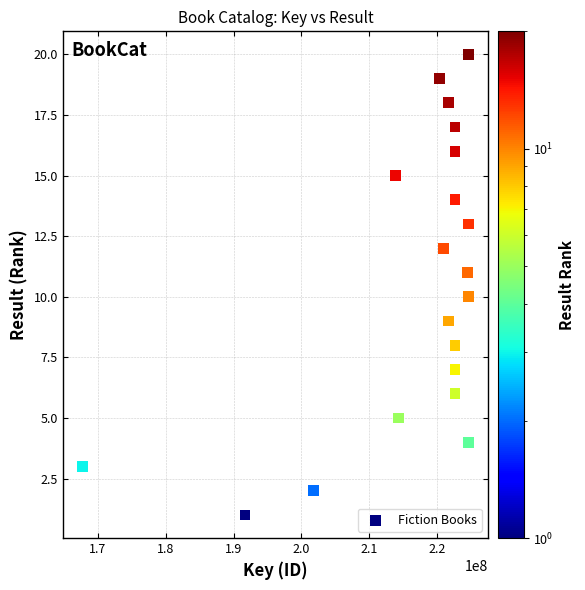

What is the range of Y values (max minus min)?

19